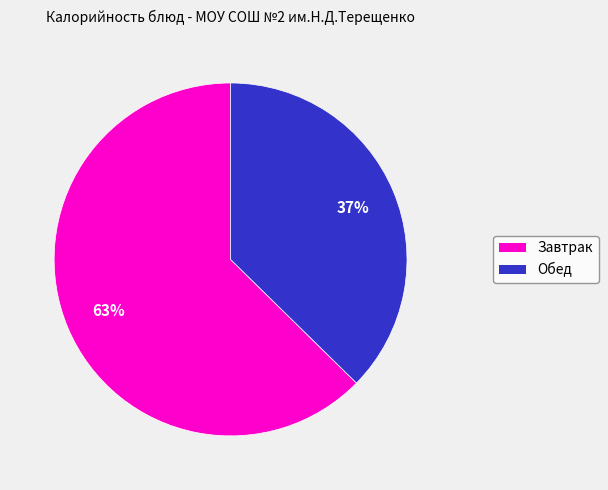

To the nearest percent, what is the average slice percentage?

50%